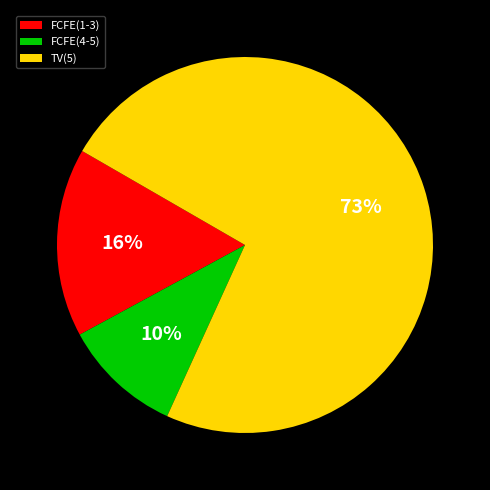

Which slice is the largest?

TV(5)